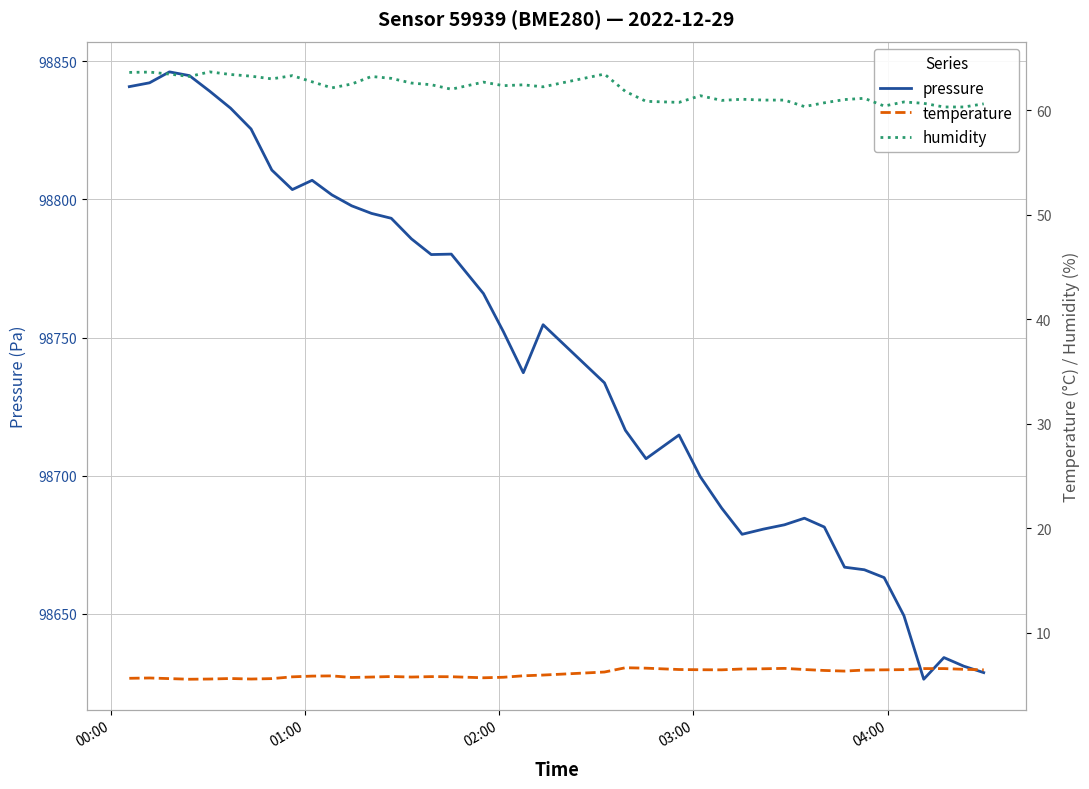

What is the minimum value for pressure?

98626.2